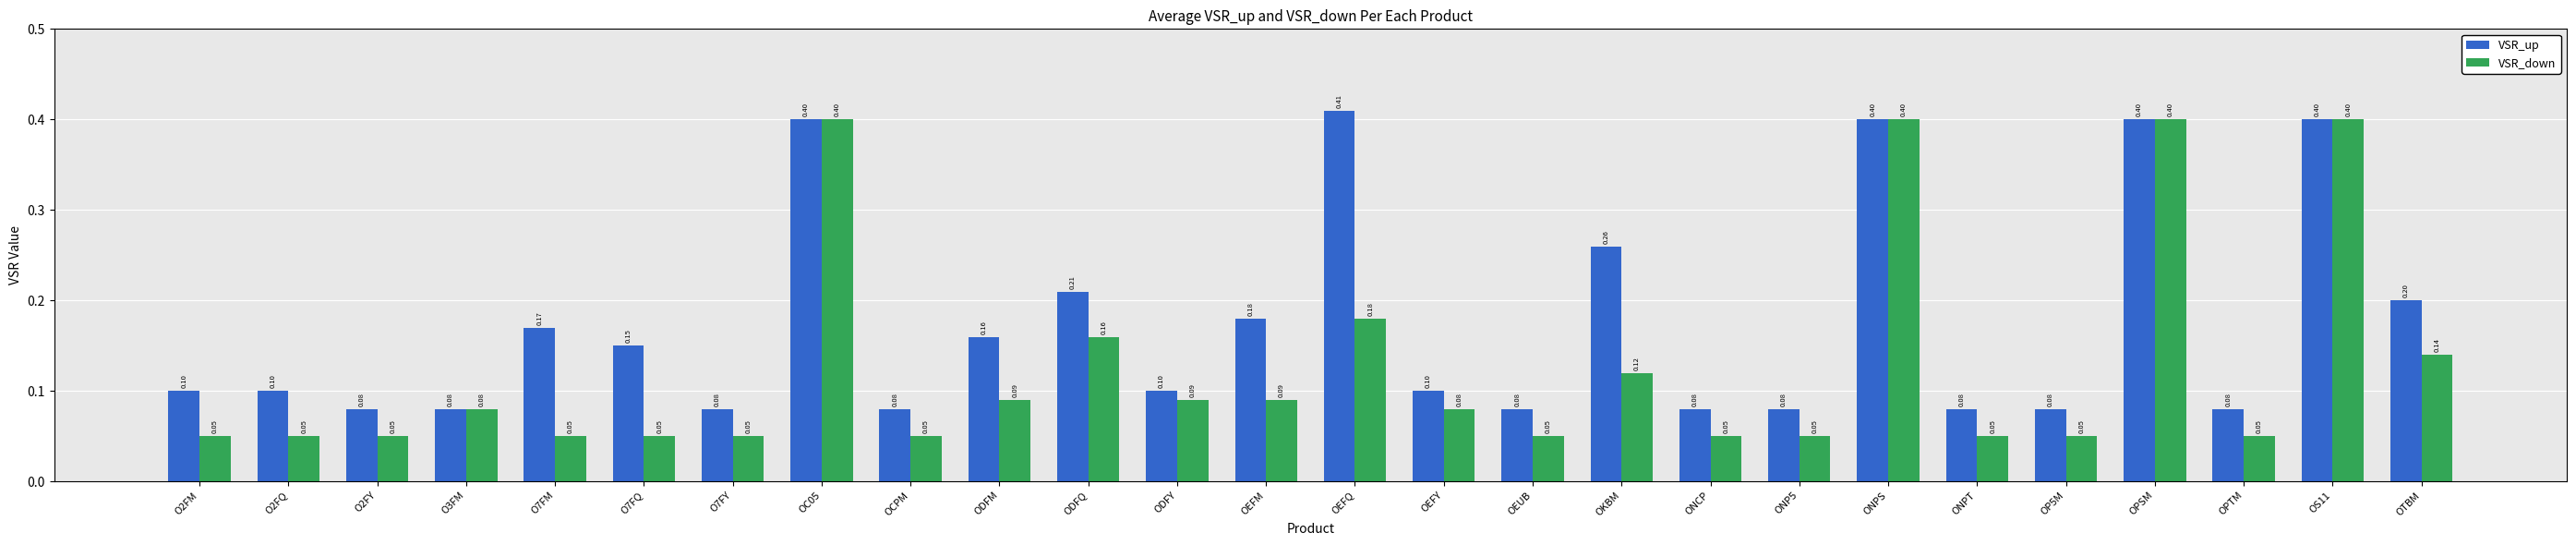

Which series has the largest range (max minus min)?

VSR_down